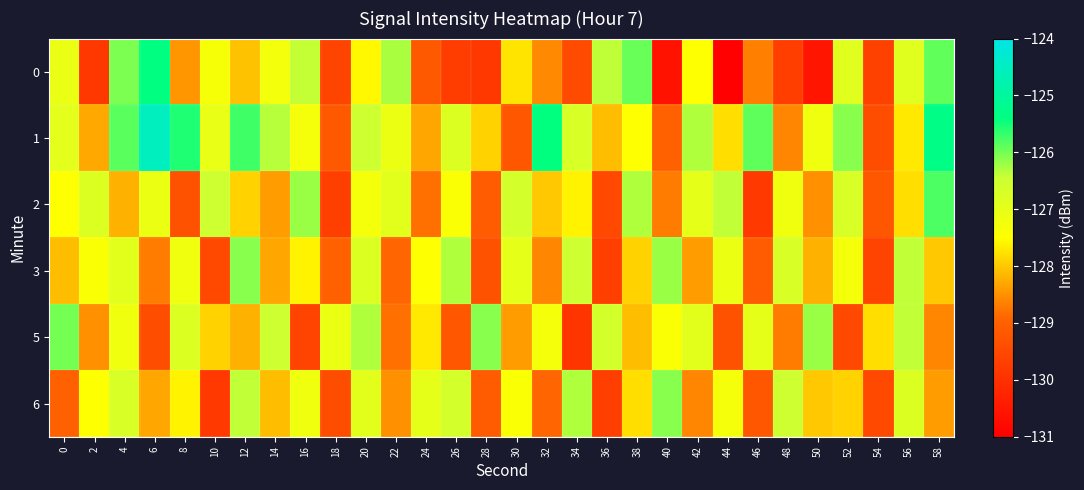

Which series has the largest total across all categories?

1